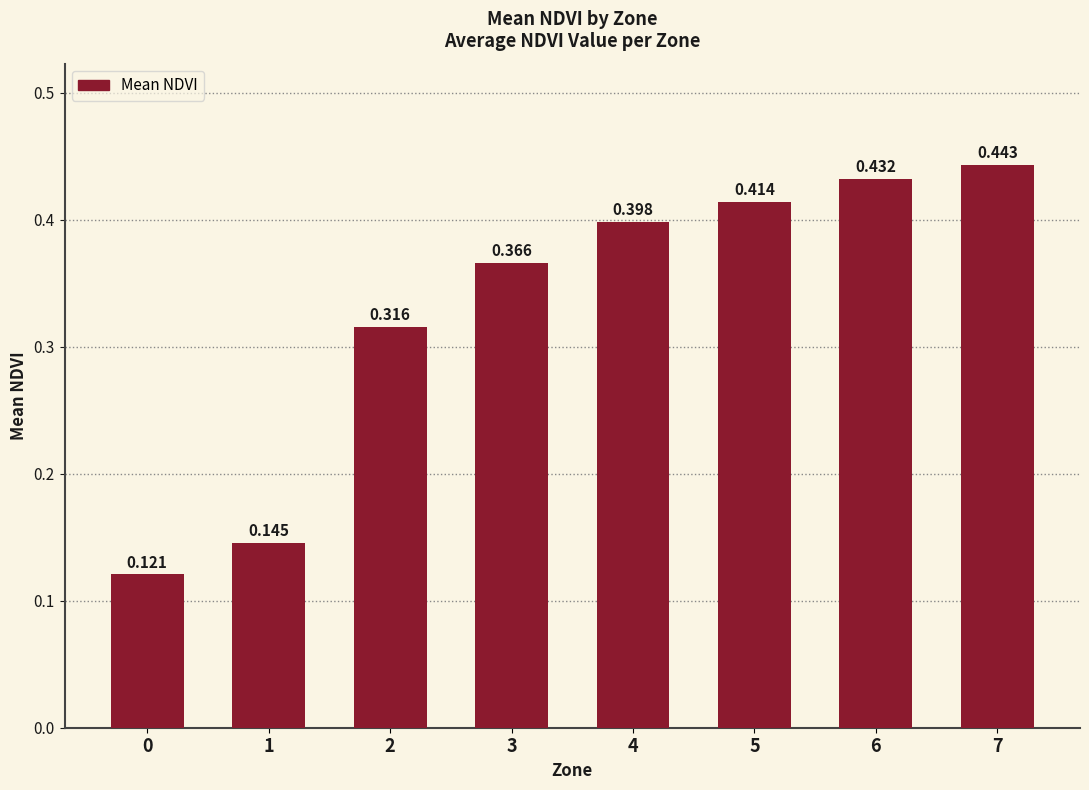

Are the bars horizontal?

No